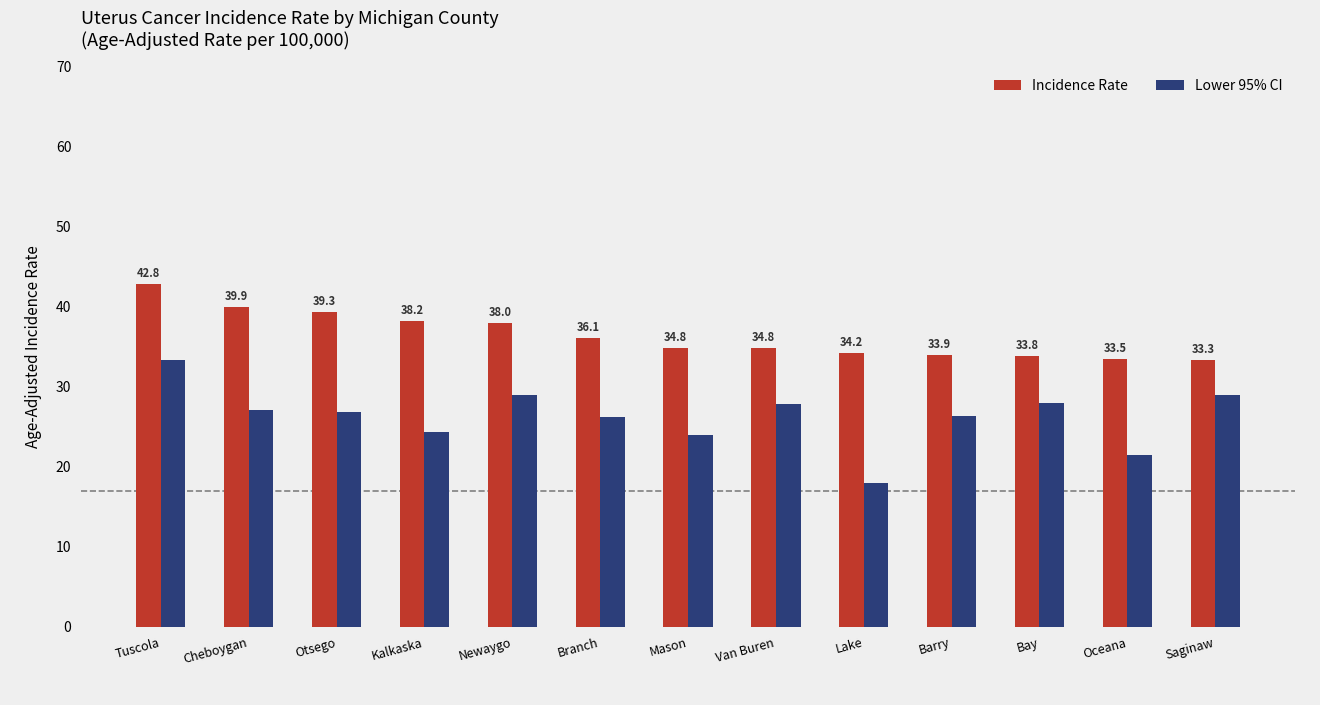

Reading left to right, extract all data points from this chart.

Incidence Rate: Tuscola=42.8	Cheboygan=39.9	Otsego=39.3	Kalkaska=38.2	Newaygo=38.0	Branch=36.1	Mason=34.8	Van Buren=34.8	Lake=34.2	Barry=33.9	Bay=33.8	Oceana=33.5	Saginaw=33.3
Lower 95% CI: Tuscola=33.3	Cheboygan=27.1	Otsego=26.8	Kalkaska=24.3	Newaygo=28.9	Branch=26.2	Mason=24.0	Van Buren=27.8	Lake=17.9	Barry=26.3	Bay=28.0	Oceana=21.4	Saginaw=29.0